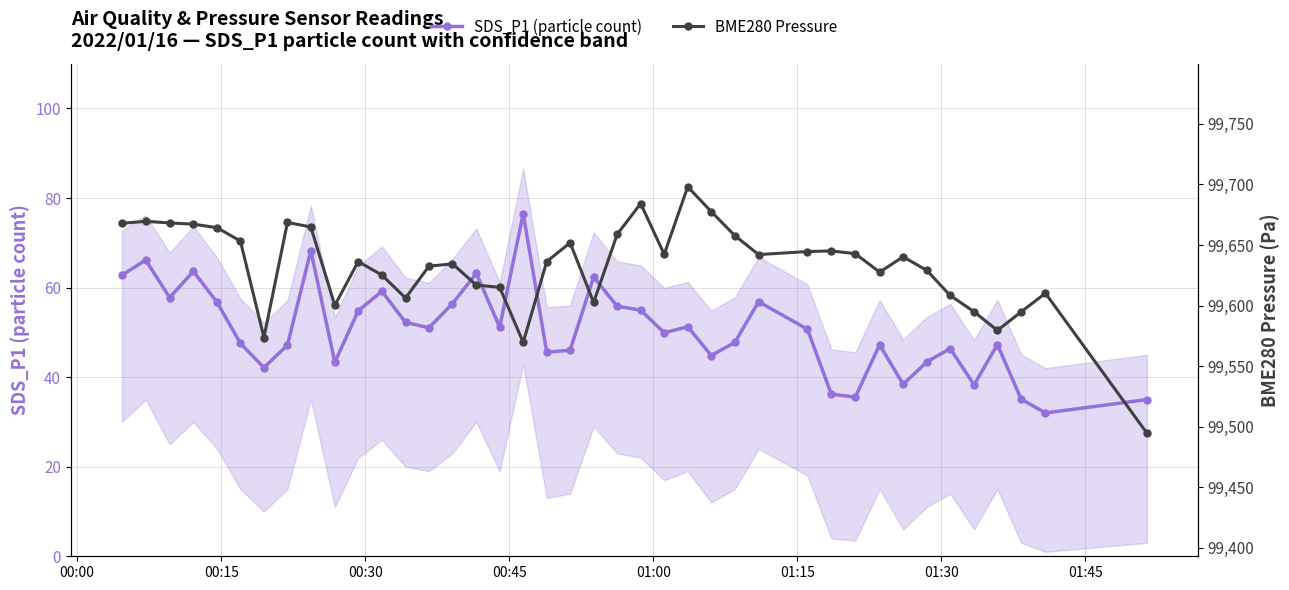

True or false: SDS_P1 (particle count) has more than 0 points higher than both neighbors.

True